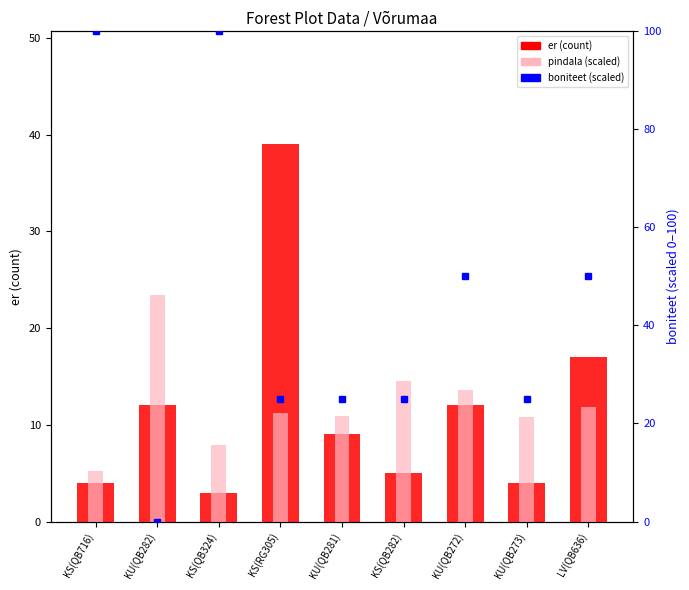

How many groups of bars are there?

9